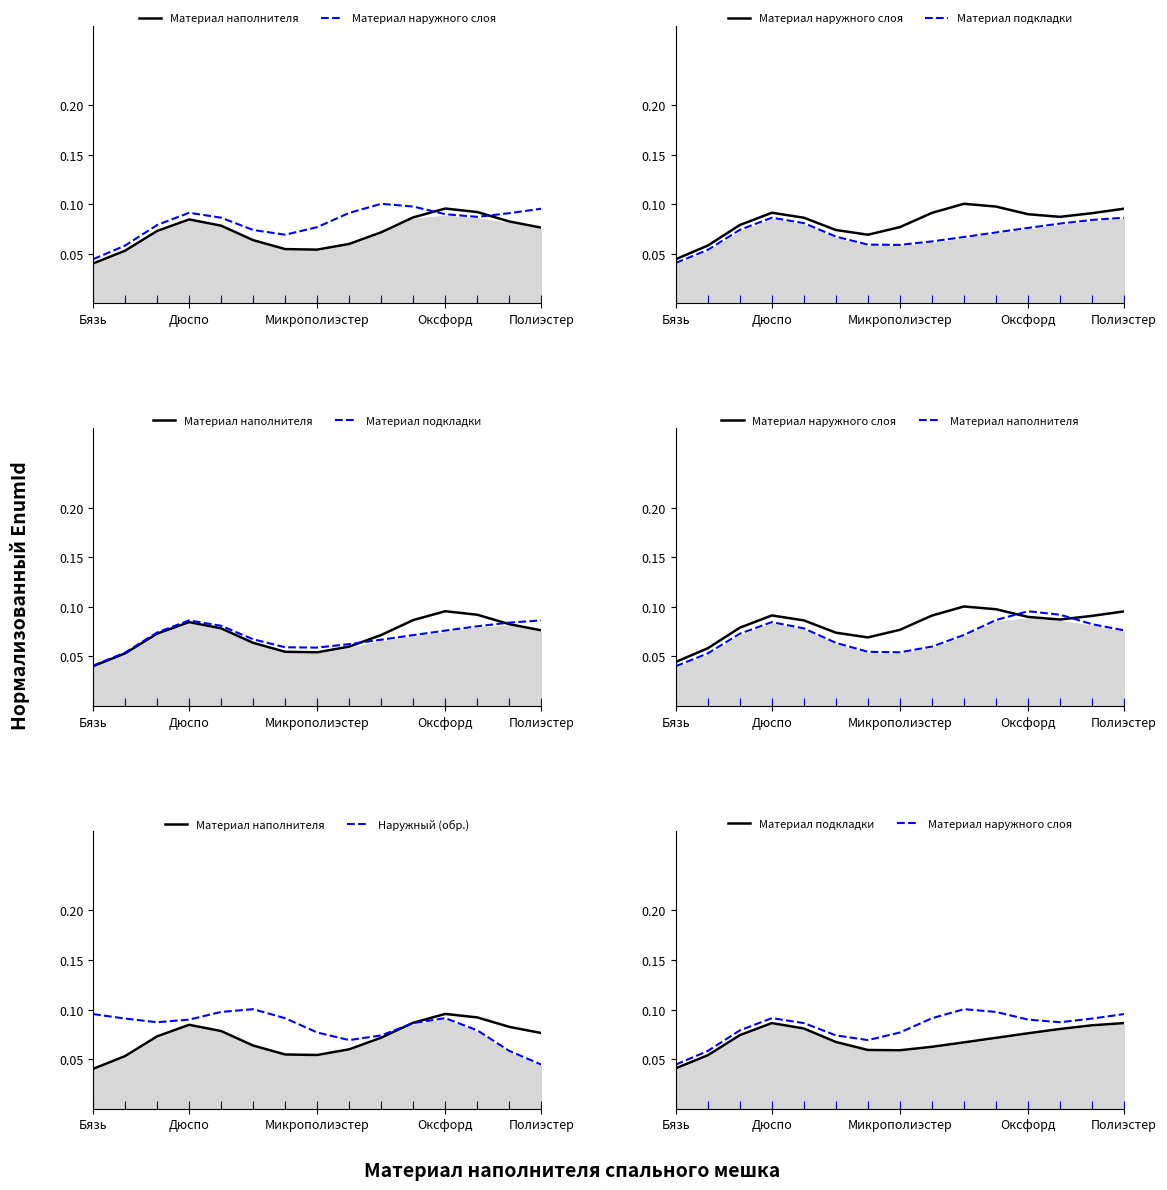

What are all the series names shown in the legend?

Материал наполнителя, Материал наружного слоя, Материал подкладки, Наружный (обр.)